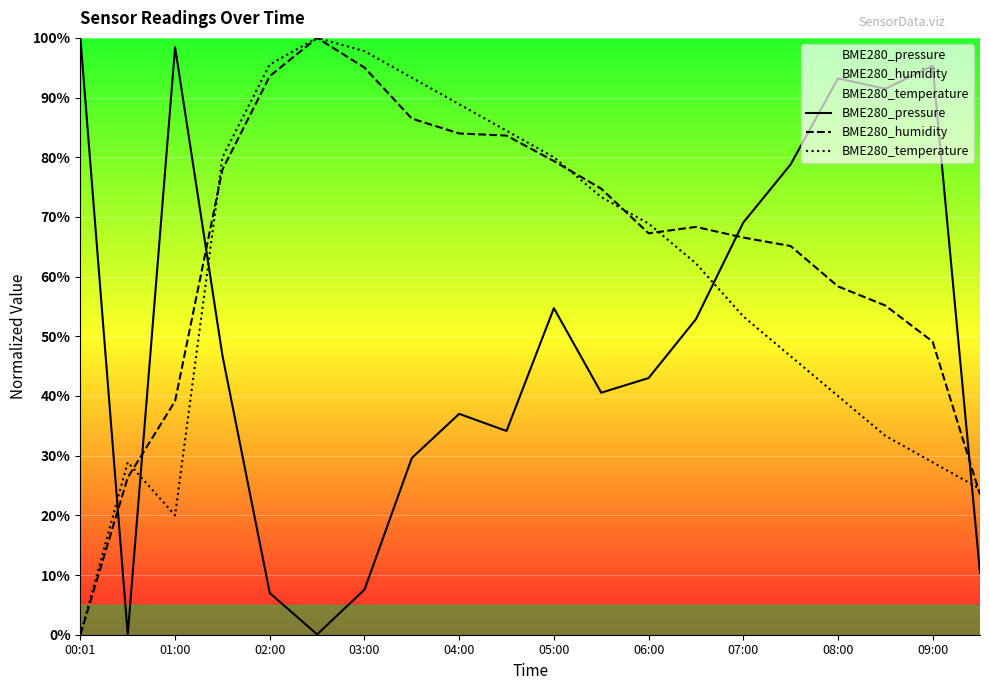

List the series in order of their peak value, highest first.

BME280_pressure, BME280_humidity, BME280_temperature